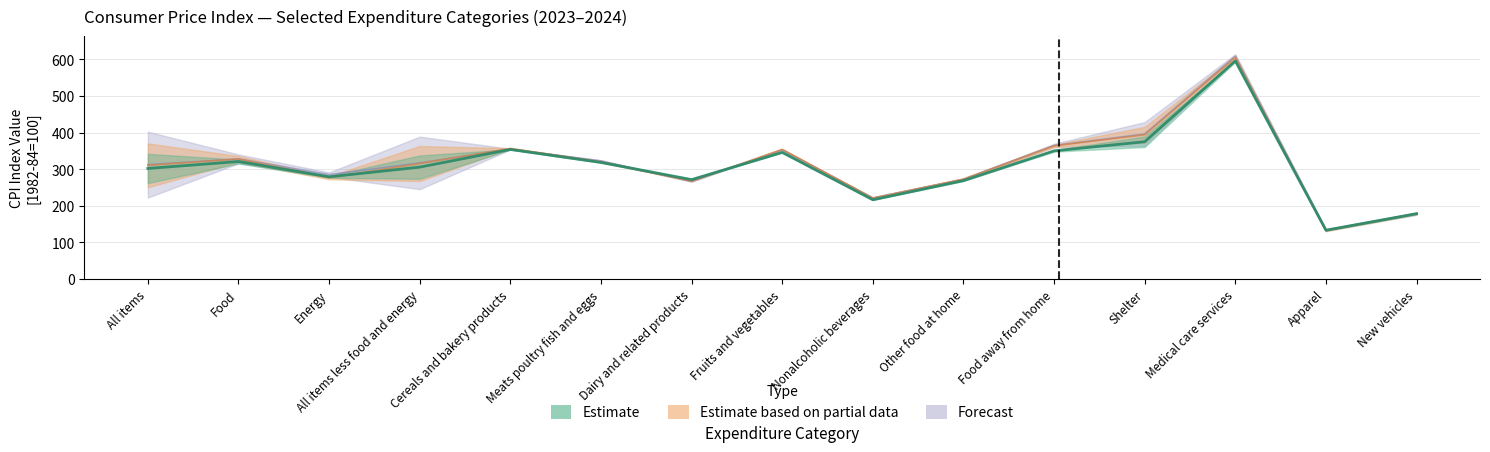

The value of Estimate based on partial data (Feb 2024) at Other food at home is 176.8. True or false?

False